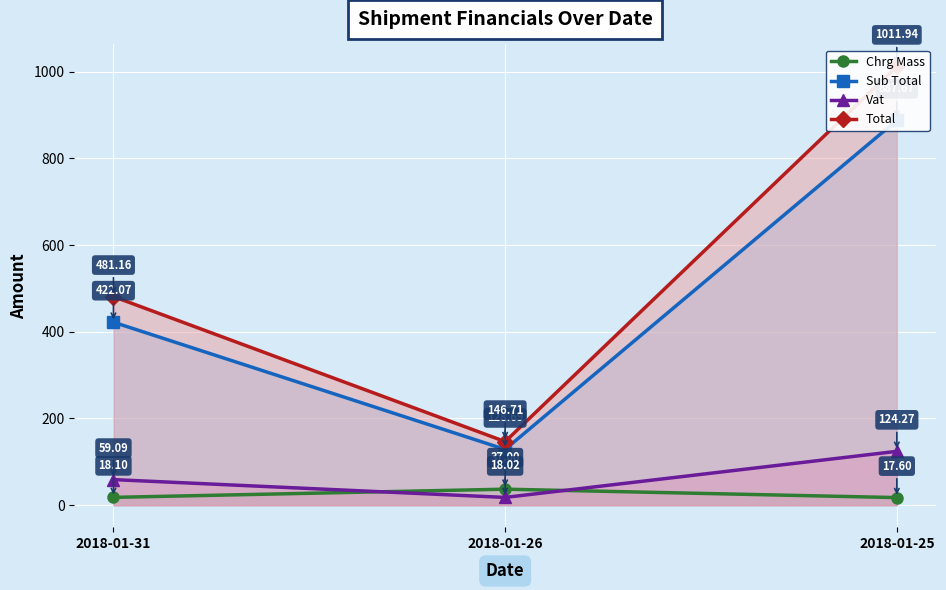

What is the total value across all series at 2018-01-26?

330.4